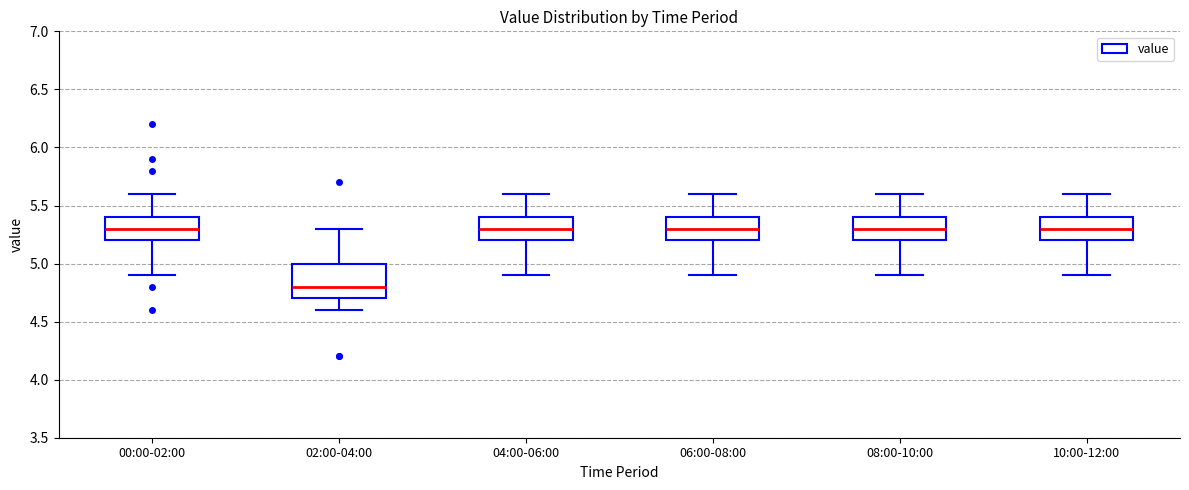

Which box's median line is the lowest?

02:00-04:00